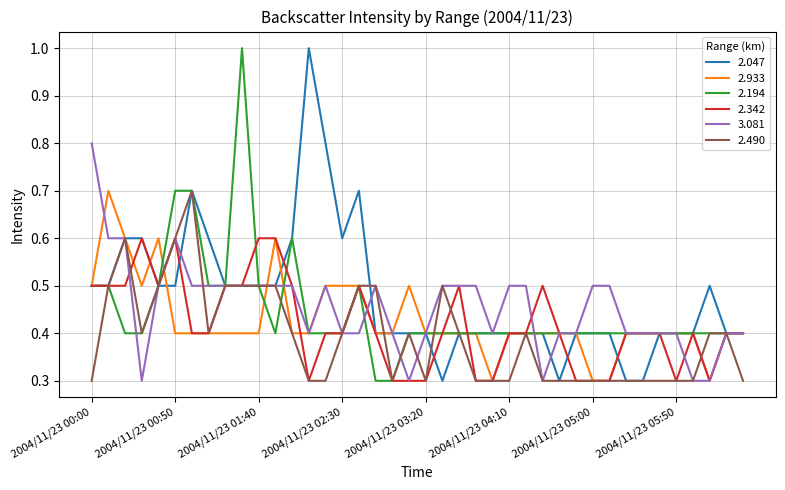

What is the greatest value displayed?

1.0